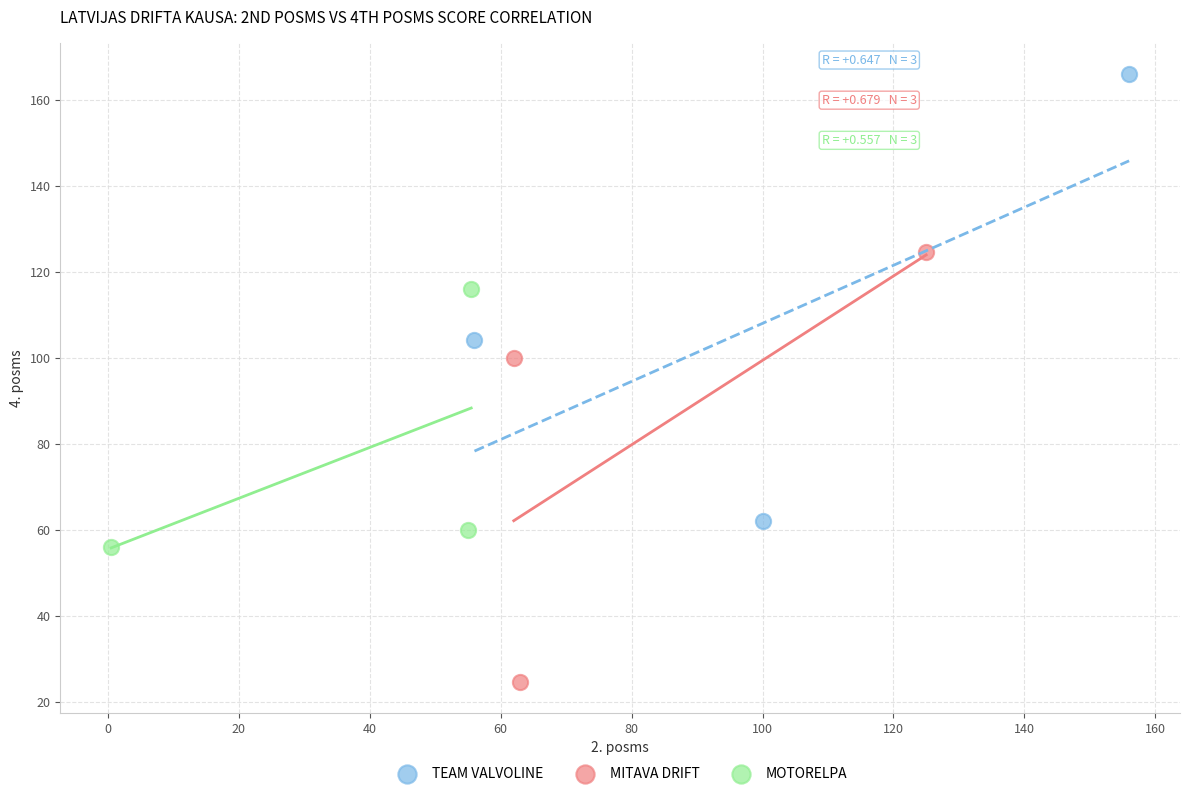

Which series reaches the minimum Y coordinate?

MITAVA DRIFT